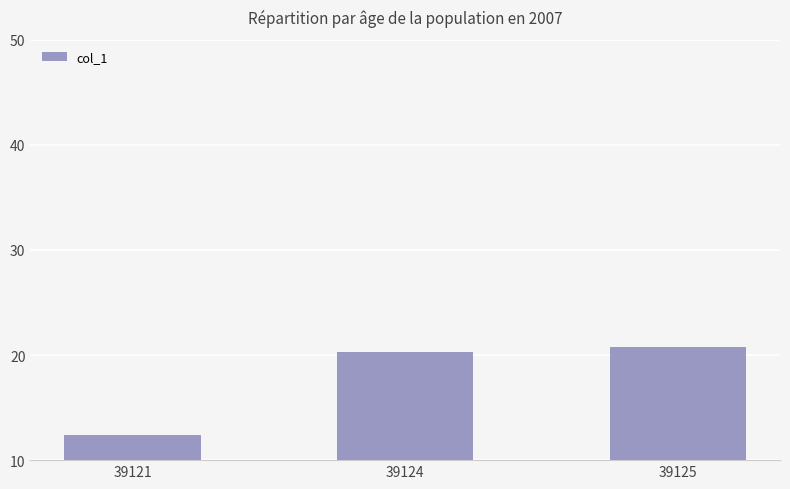

Count the number of categories in the chart.

3